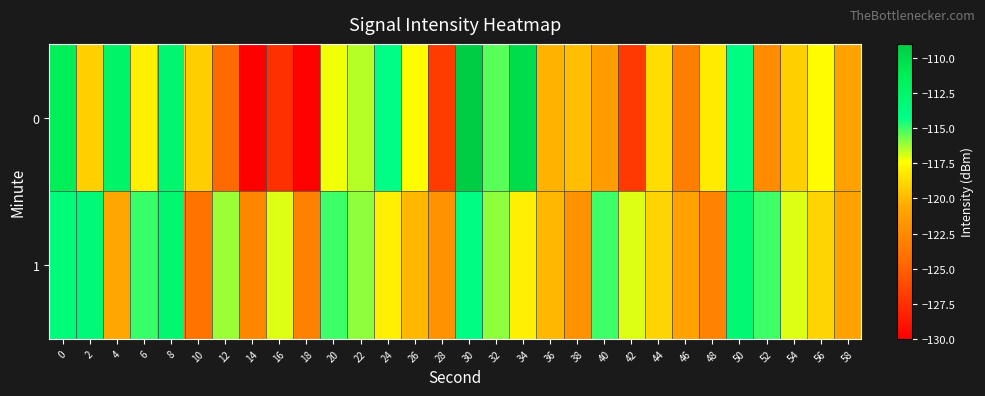

Reading left to right, transcribe all the data shown in this chart.

0: 0=-111.3	2=-119.2	4=-112.3	6=-118.0	8=-112.7	10=-119.2	12=-124.5	14=-129.9	16=-127.5	18=-129.9	20=-117.2	22=-116.5	24=-114.2	26=-117.5	28=-126.9	30=-109.1	32=-115.4	34=-110.1	36=-120.2	38=-119.8	40=-121.3	42=-127.0	44=-118.6	46=-123.2	48=-118.2	50=-113.9	52=-122.4	54=-119.2	56=-117.5	58=-121.0
1: 0=-113.4	2=-113.2	4=-120.8	6=-114.9	8=-112.8	10=-123.9	12=-116.2	14=-122.6	16=-117.0	18=-123.0	20=-115.0	22=-116.0	24=-118.0	26=-120.0	28=-122.0	30=-114.0	32=-116.0	34=-118.0	36=-120.0	38=-122.0	40=-115.0	42=-117.0	44=-119.0	46=-121.0	48=-123.0	50=-113.0	52=-115.0	54=-117.0	56=-119.0	58=-121.0